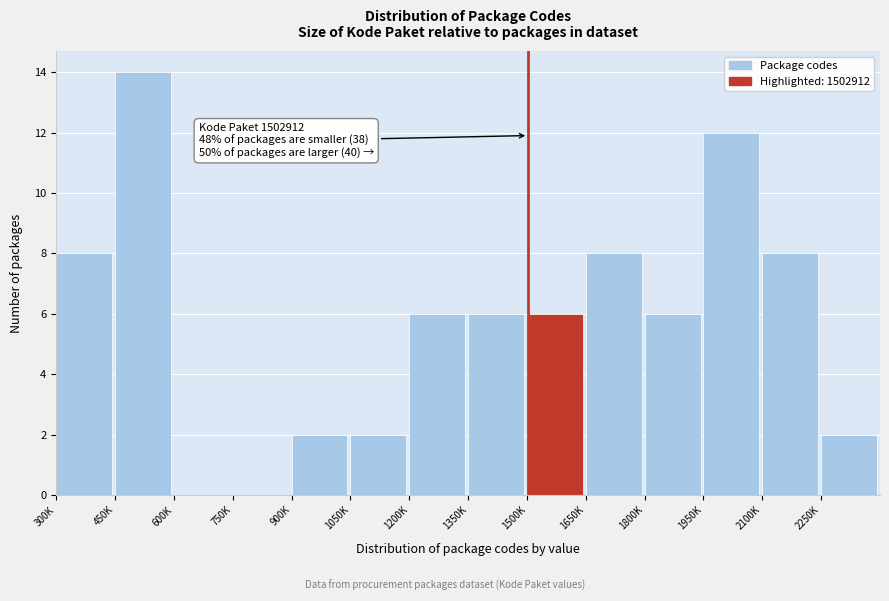

Reading left to right, extract all data points from this chart.

300K=8	450K=14	600K=0	750K=0	900K=2	1050K=2	1200K=6	1350K=6	1500K=6	1650K=8	1800K=6	1950K=12	2100K=8	2250K=2